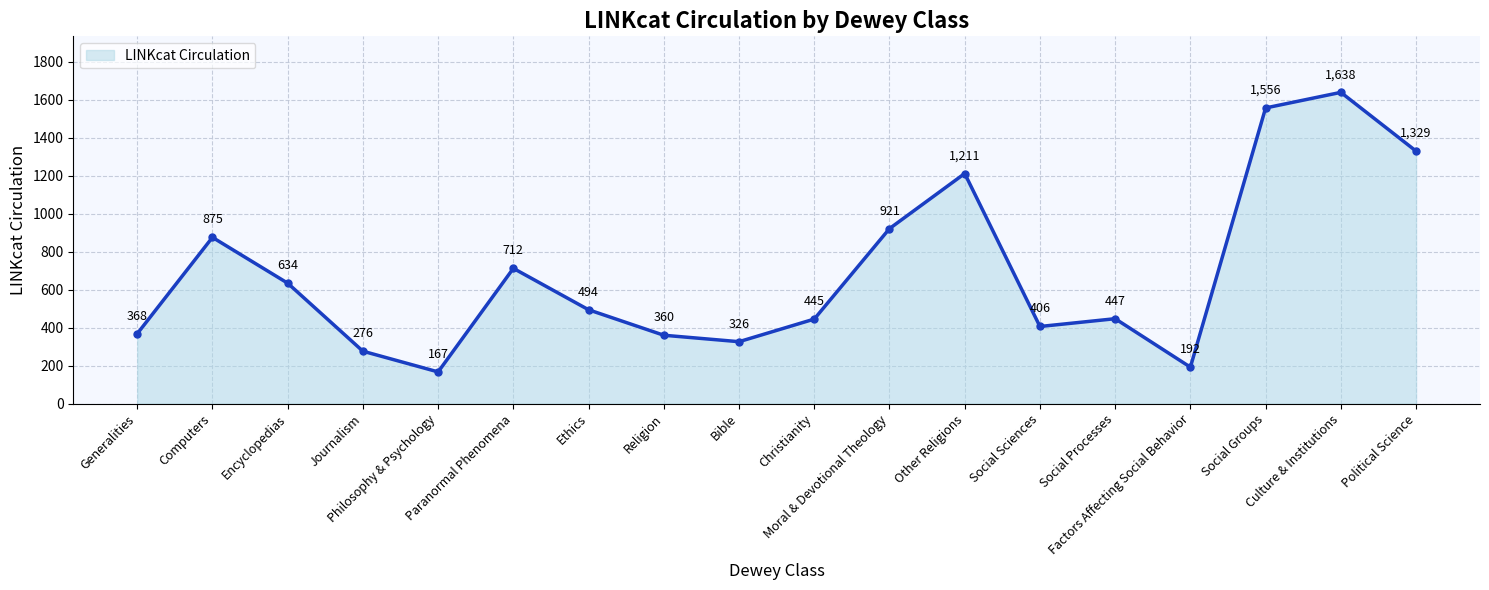

What is the minimum value shown in the chart?

167